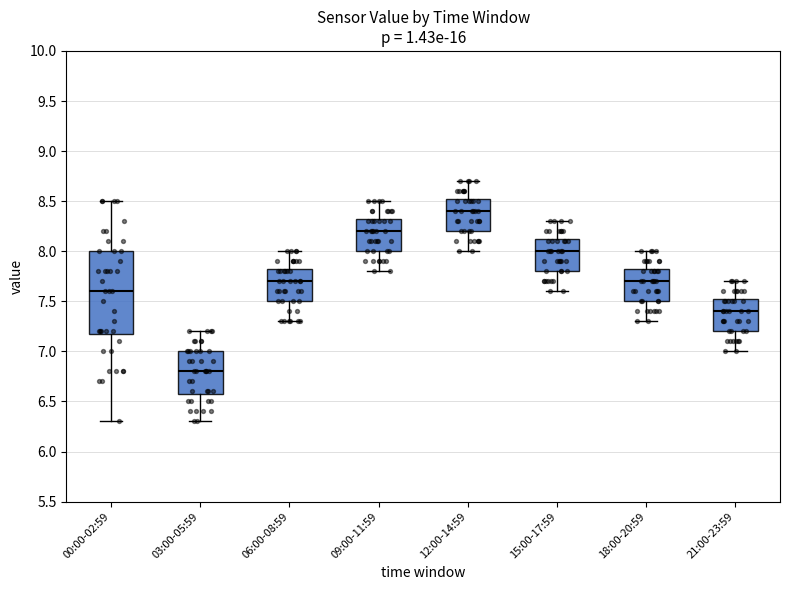

Which box is the tallest, from its lower edge to its upper edge?

00:00-02:59